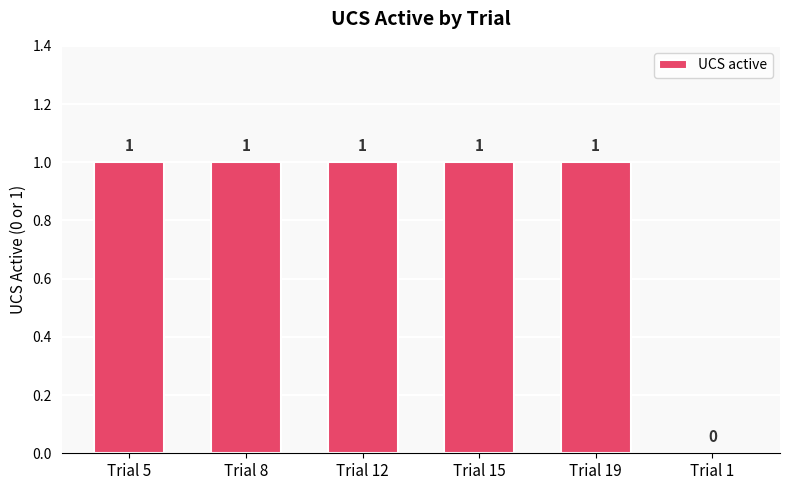

What is the ratio of the value at Trial 19 to the value at Trial 5?

1.0